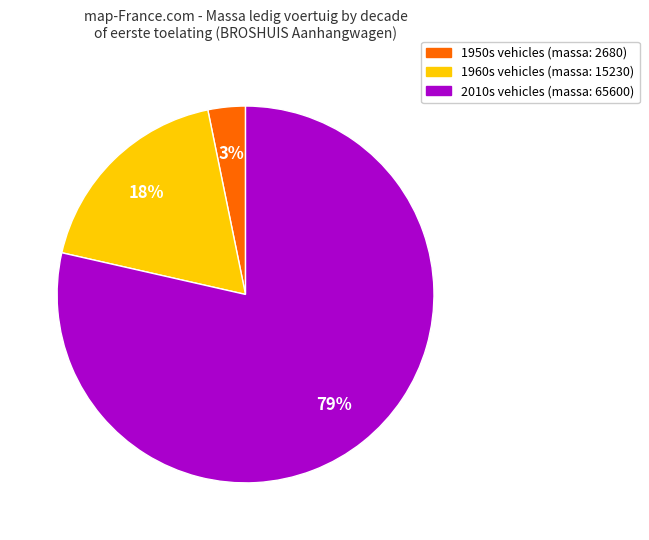

How many slices are in this pie chart?

3